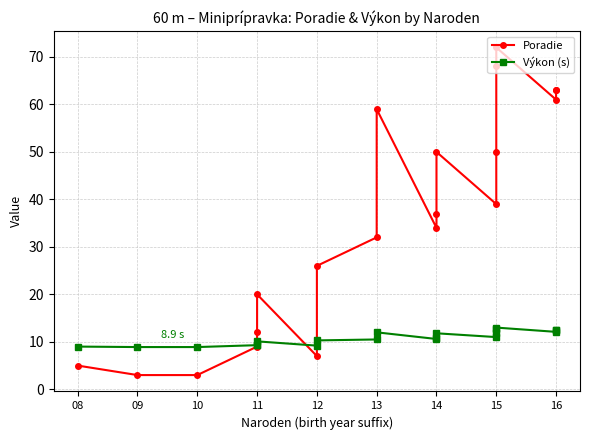

Is it true that Výkon (s) equals 10.1 at 11?

True